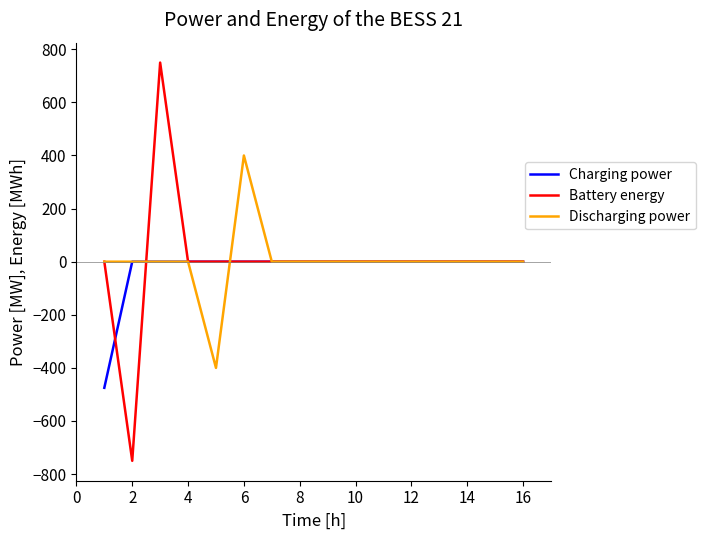

Rank the series by their maximum value, from lowest to highest.

Charging power, Discharging power, Battery energy